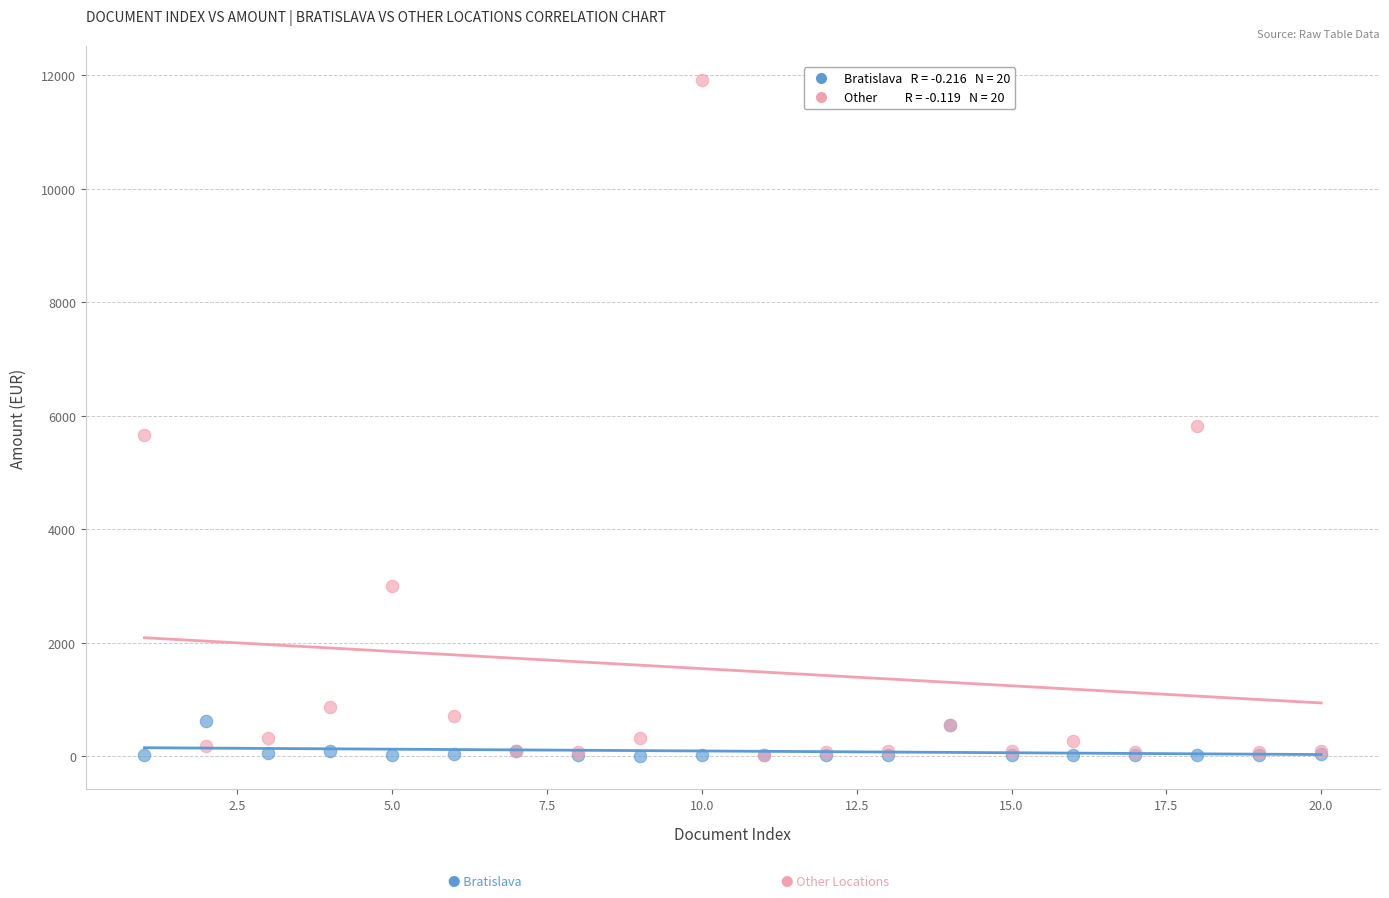

Across all series, what Y value is closest to 5965?

5822.5